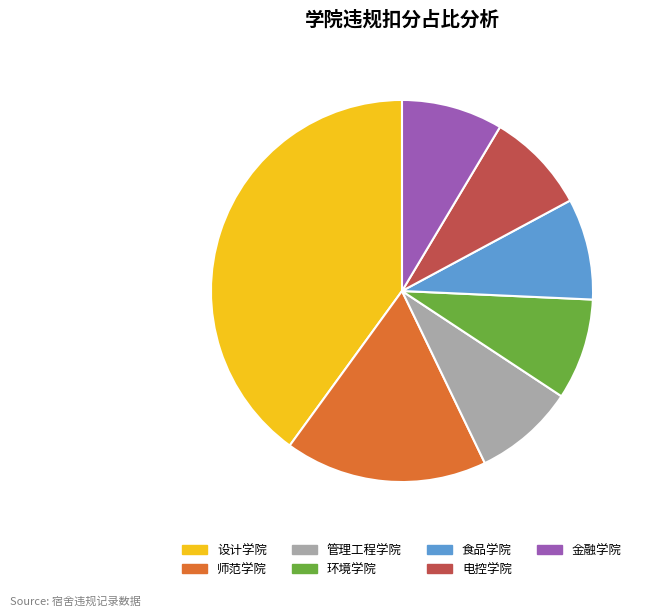

What is the largest slice in the pie chart?

设计学院